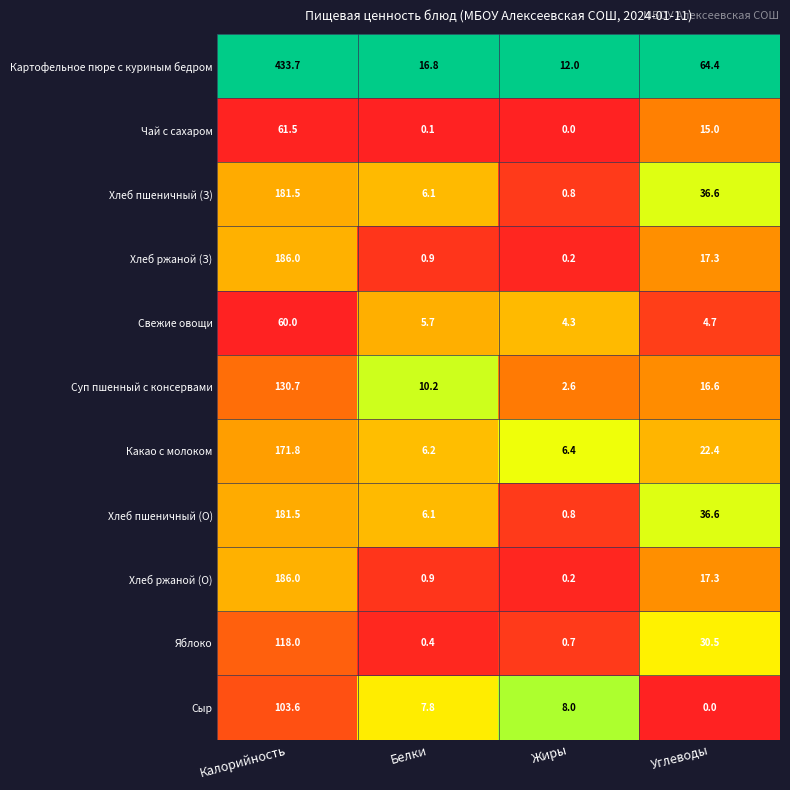

The value of Суп пшенный с консервами at Углеводы is 26.3. True or false?

False